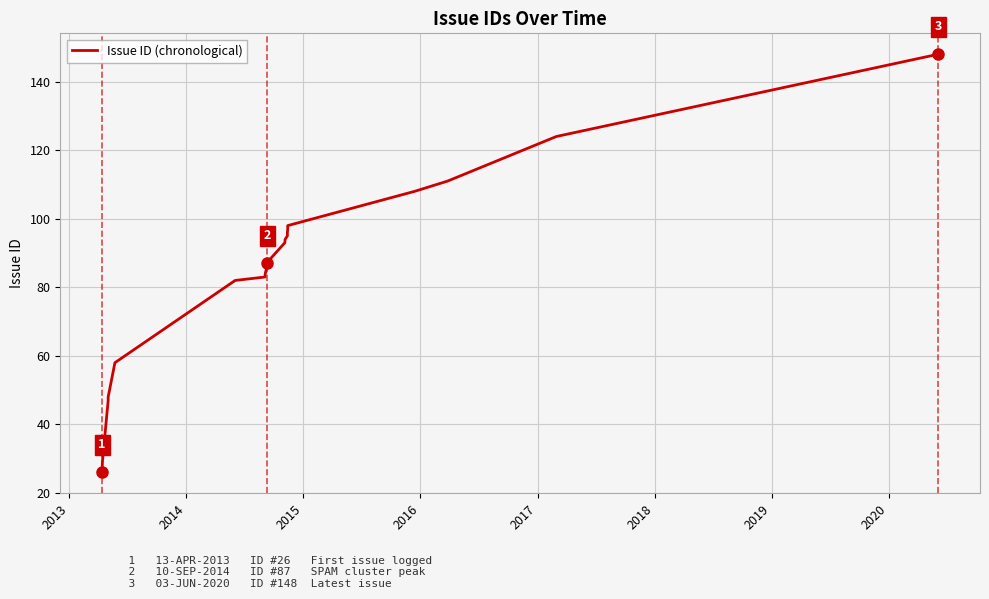

The value at 17 is 170. True or false?

False